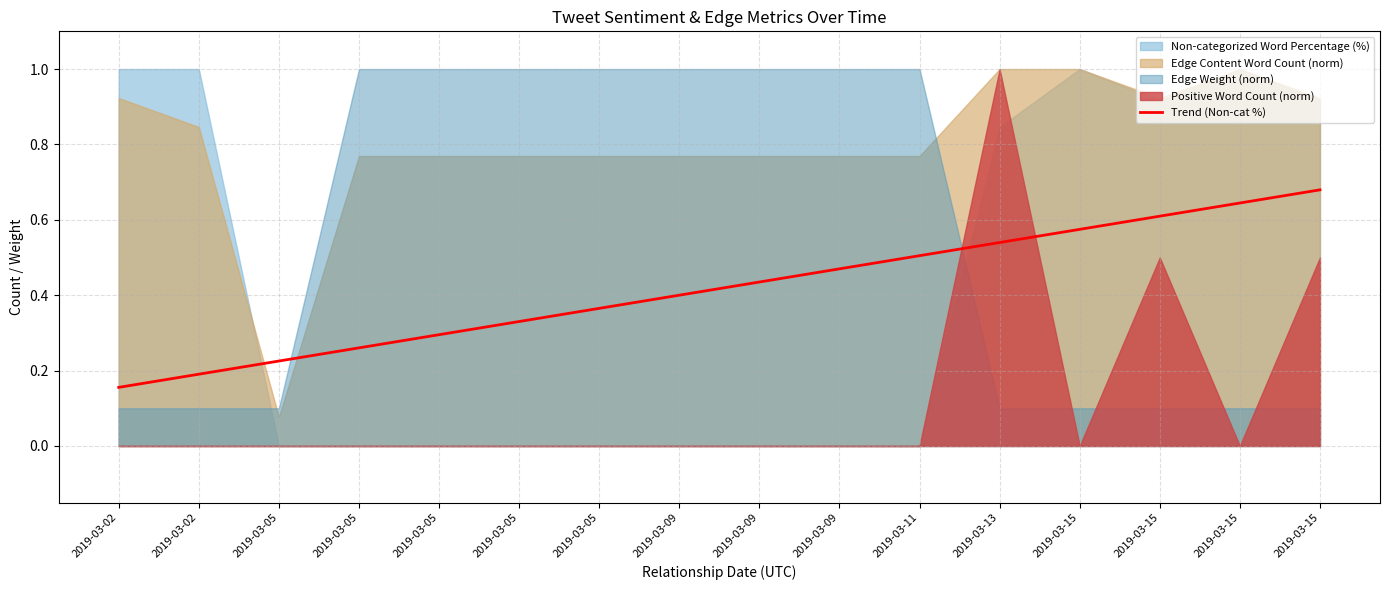

Which category has the lowest value across all series?

2019-03-02